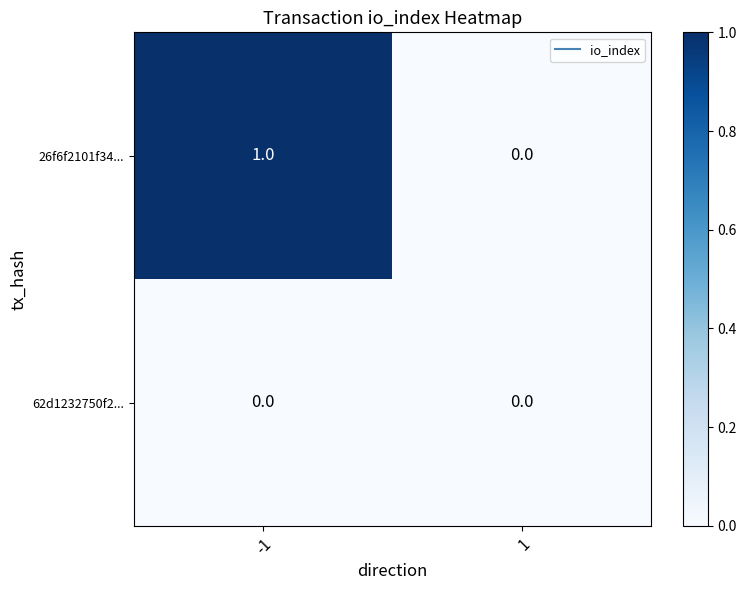

Between -1 and 1, which series saw the biggest shift?

26f6f2101f34...